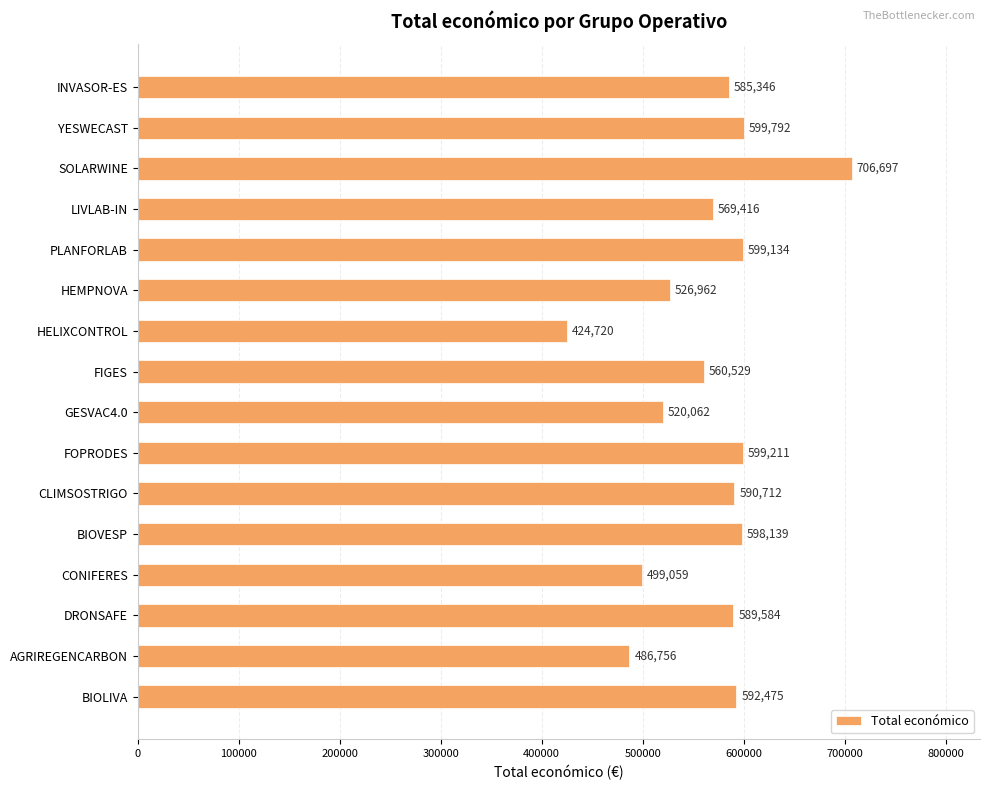

What is the change in value from HELIXCONTROL to BIOLIVA?

+167755